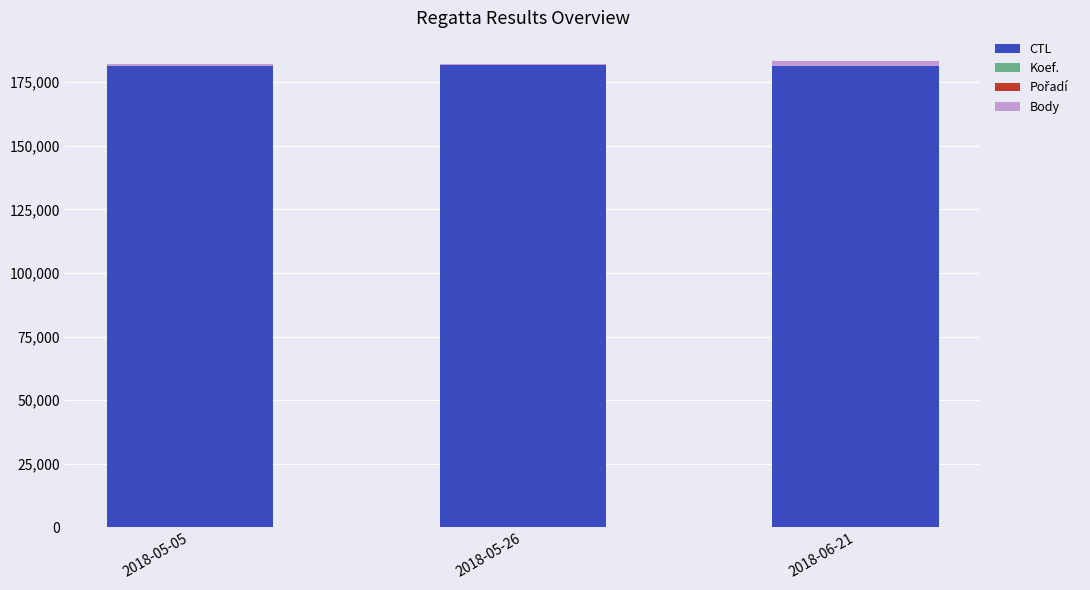

Is it true that CTL equals 181708 at 2018-05-26?

True